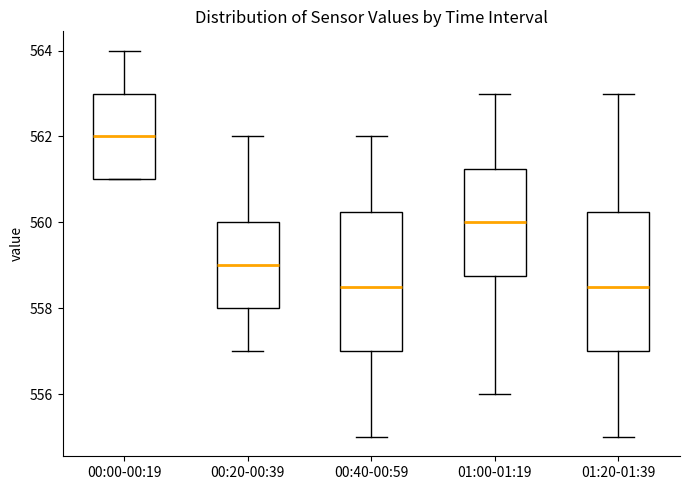

Reading left to right, transcribe this box plot: for each box, give where its median line is, the range the box spans, and where its two whiskers end, as read against the y-axis. The values are not printed on the chart, so give them approximately, as read against the axis.

00:00-00:19: median 562.0, box 561.0 to 563.0, whiskers 561.0 to 564.0
00:20-00:39: median 559.0, box 558.0 to 560.0, whiskers 557.0 to 562.0
00:40-00:59: median 558.6, box 557.0 to 560.2, whiskers 555.0 to 562.0
01:00-01:19: median 560.0, box 558.8 to 561.2, whiskers 556.0 to 563.0
01:20-01:39: median 558.6, box 557.0 to 560.2, whiskers 555.0 to 563.0